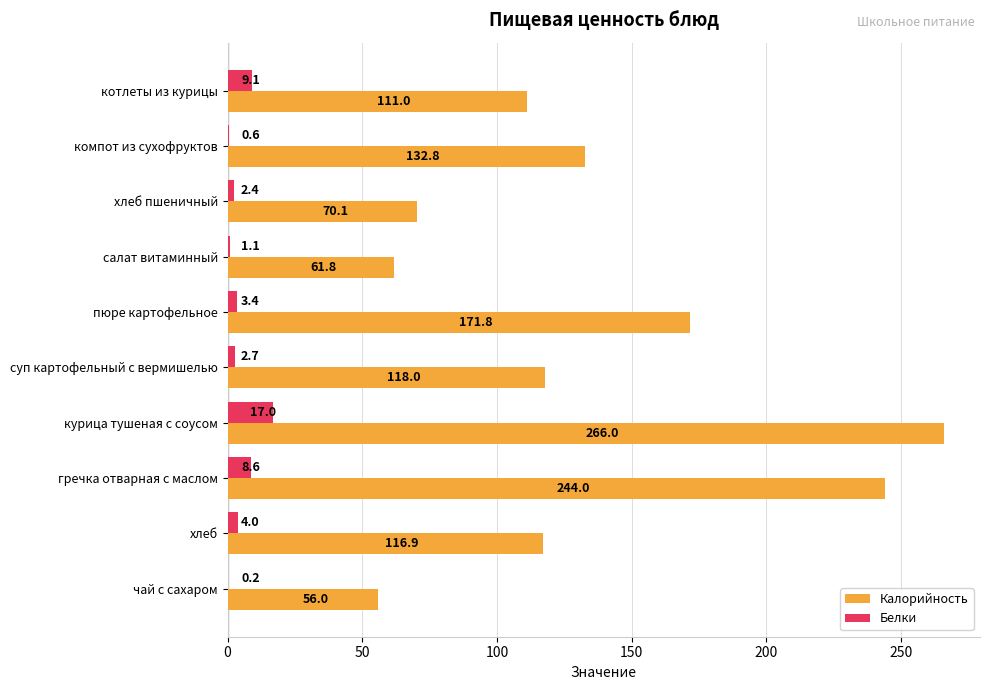

What is the maximum value shown in the chart?

266.0